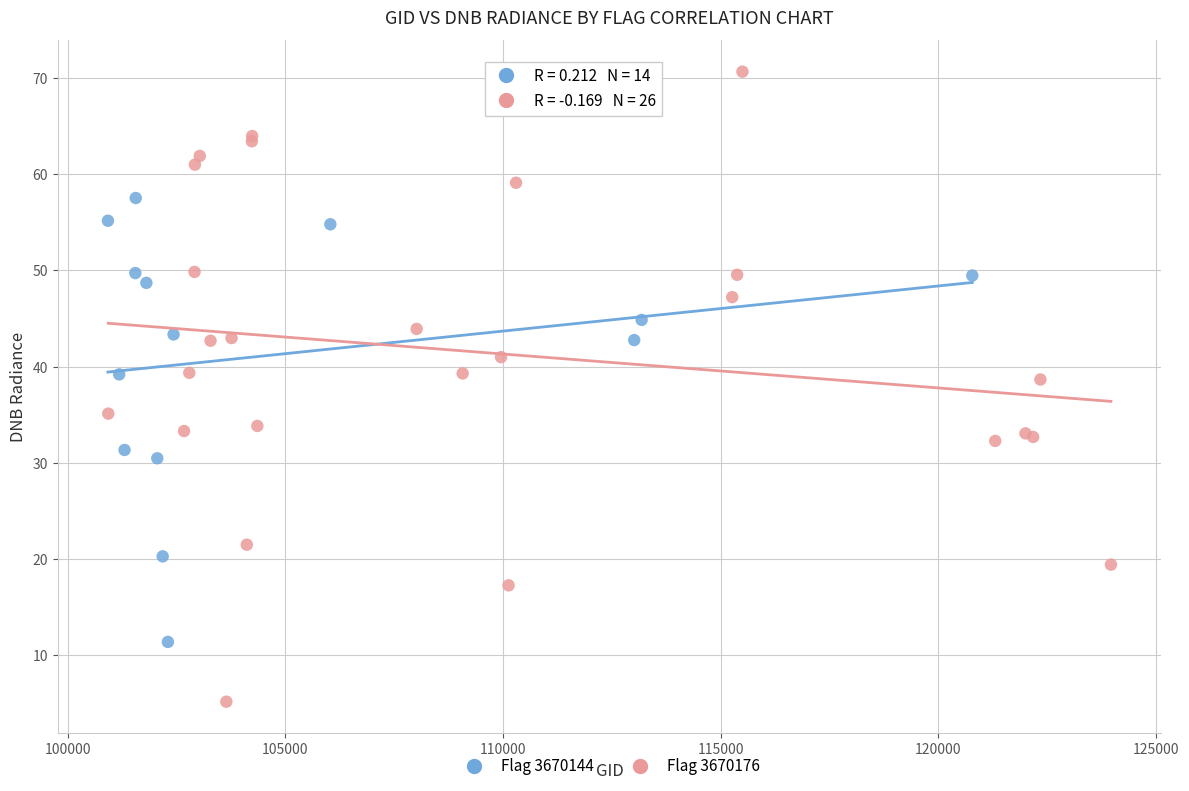

Which series contains the lowest Y value?

Flag 3670176